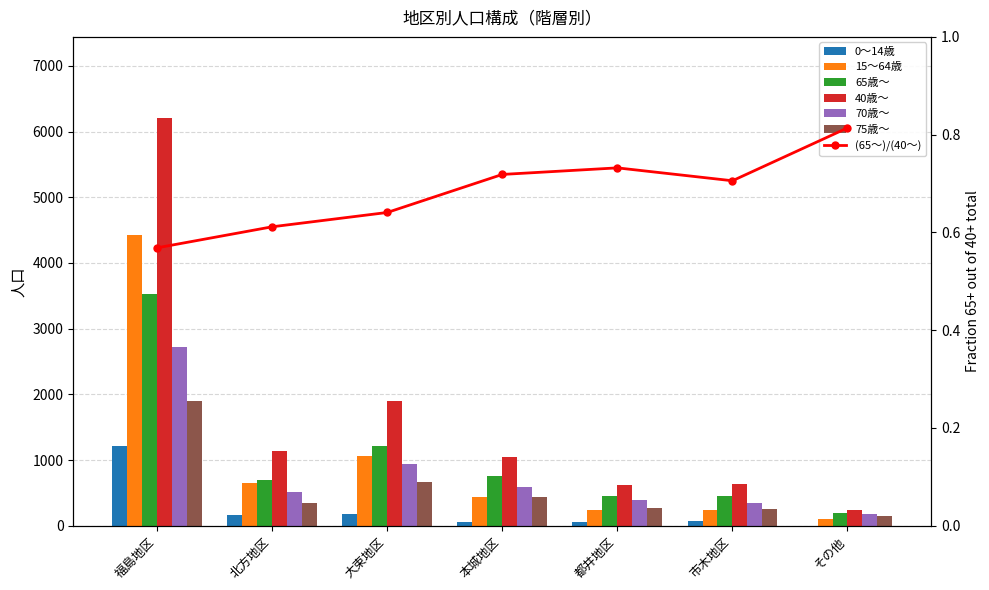

What is the label of the 7th bar from the right?

福島地区